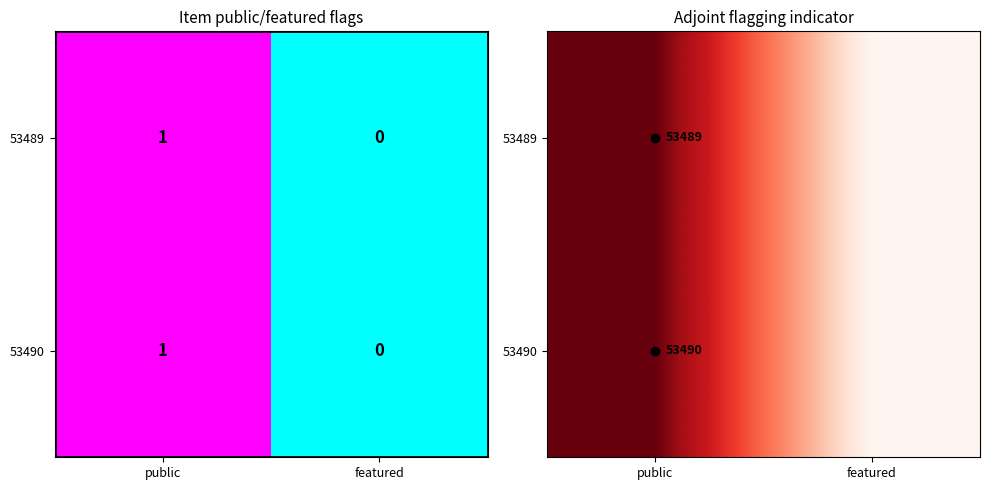

At which label does 53489 reach its minimum?

featured